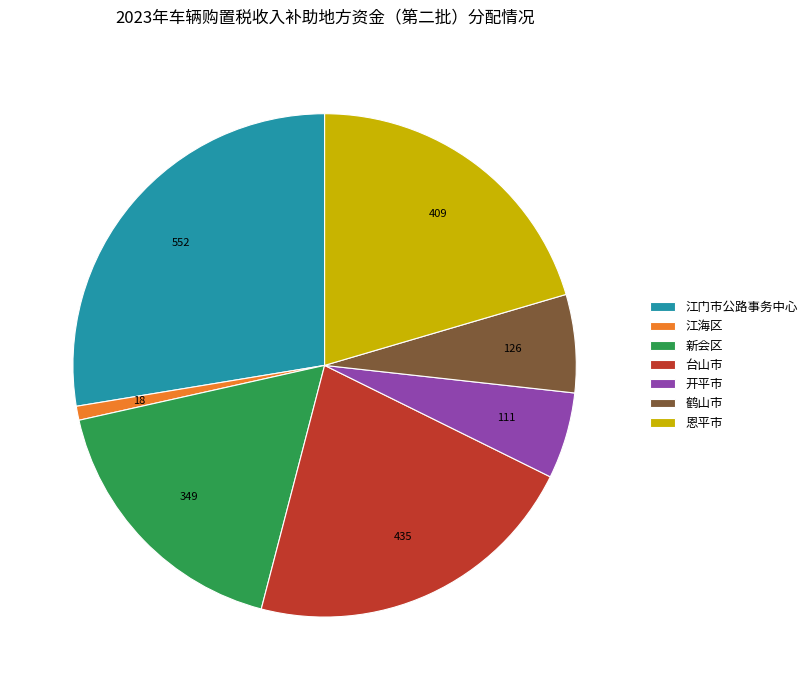

Which category has the biggest portion of the pie?

江门市公路事务中心